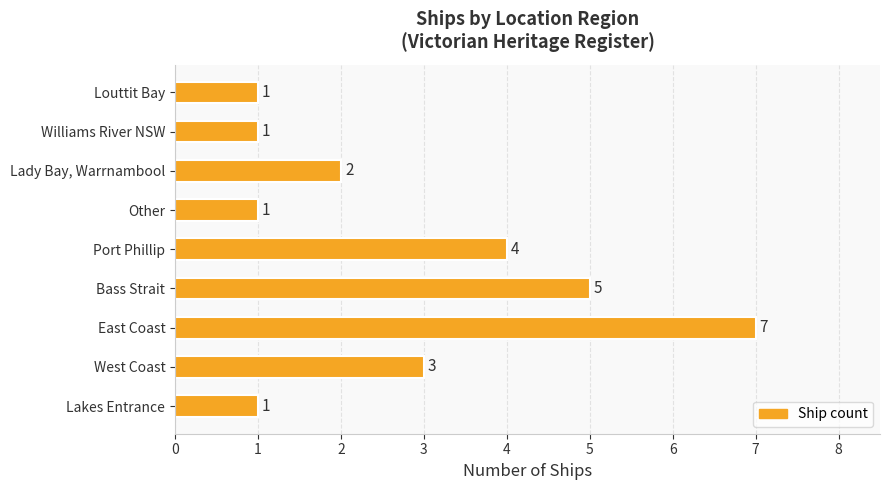

Are the bars grouped side by side (vs. stacked)?

No